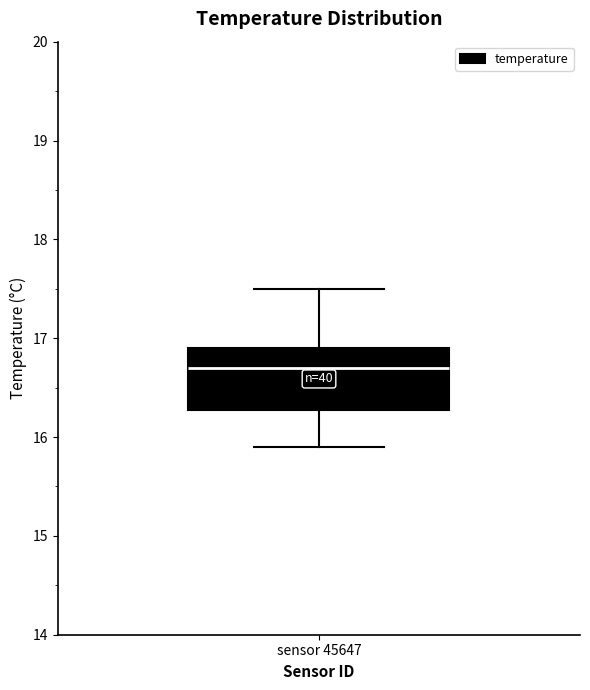

Transcribe this box plot: give where the median line is, the range the box spans, and where the two whiskers end, as read against the y-axis. The values are not printed on the chart, so give them approximately, as read against the axis.

median 16.7, box 16.3 to 16.9, whiskers 15.9 to 17.5